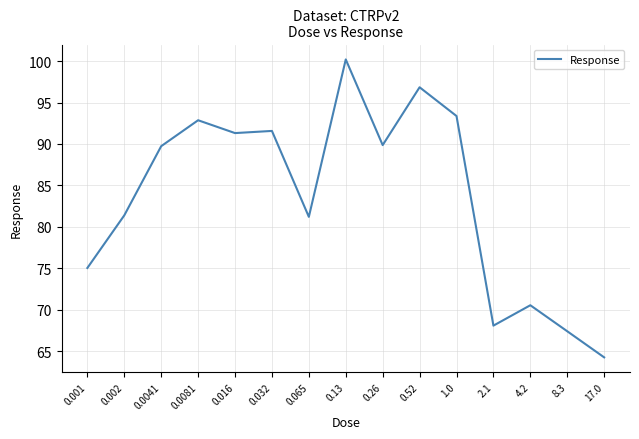

At which category does the chart reach its peak across all series?

0.13